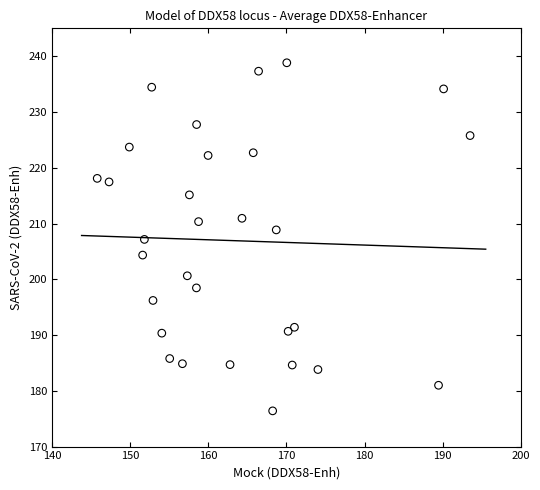

What is the range of X values (max minus min)?

47.7